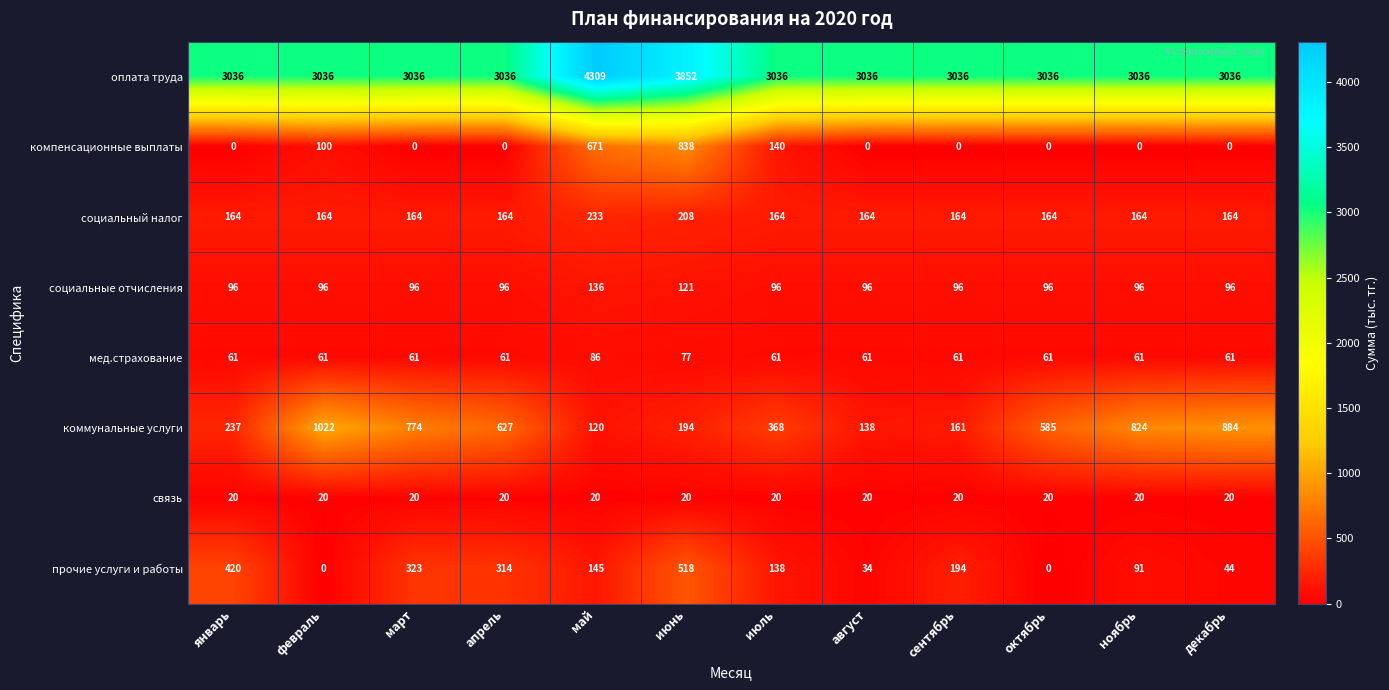

How many values in the коммунальные услуги series are below 585?

6